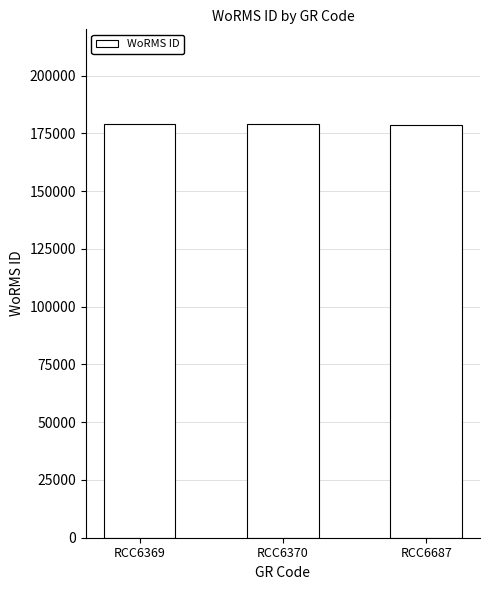

Is it true that the value at RCC6687 is 178590?

True